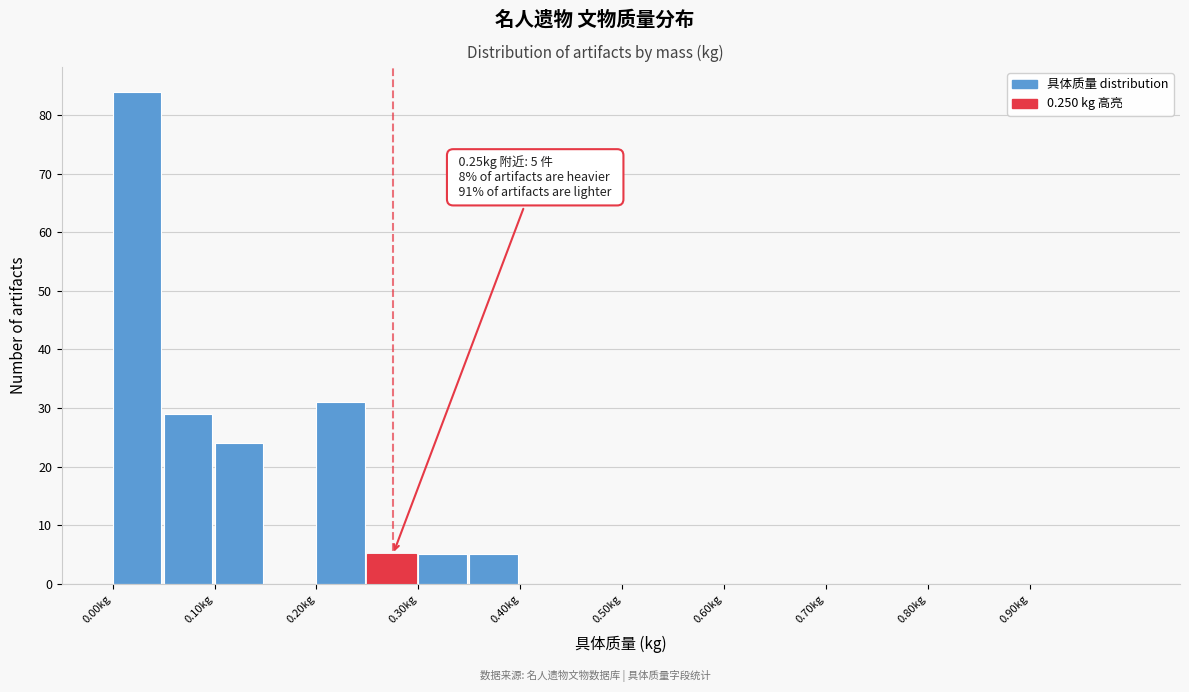

Which range on the x-axis has the tallest bar?

0.00 to 0.05